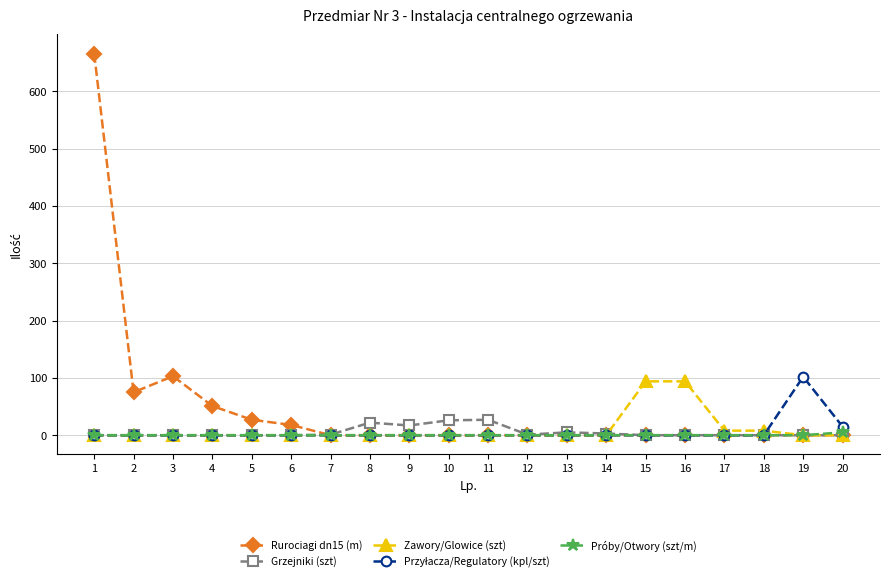

Is it true that Rurociagi dn15 (m) equals 0 at 20?

True